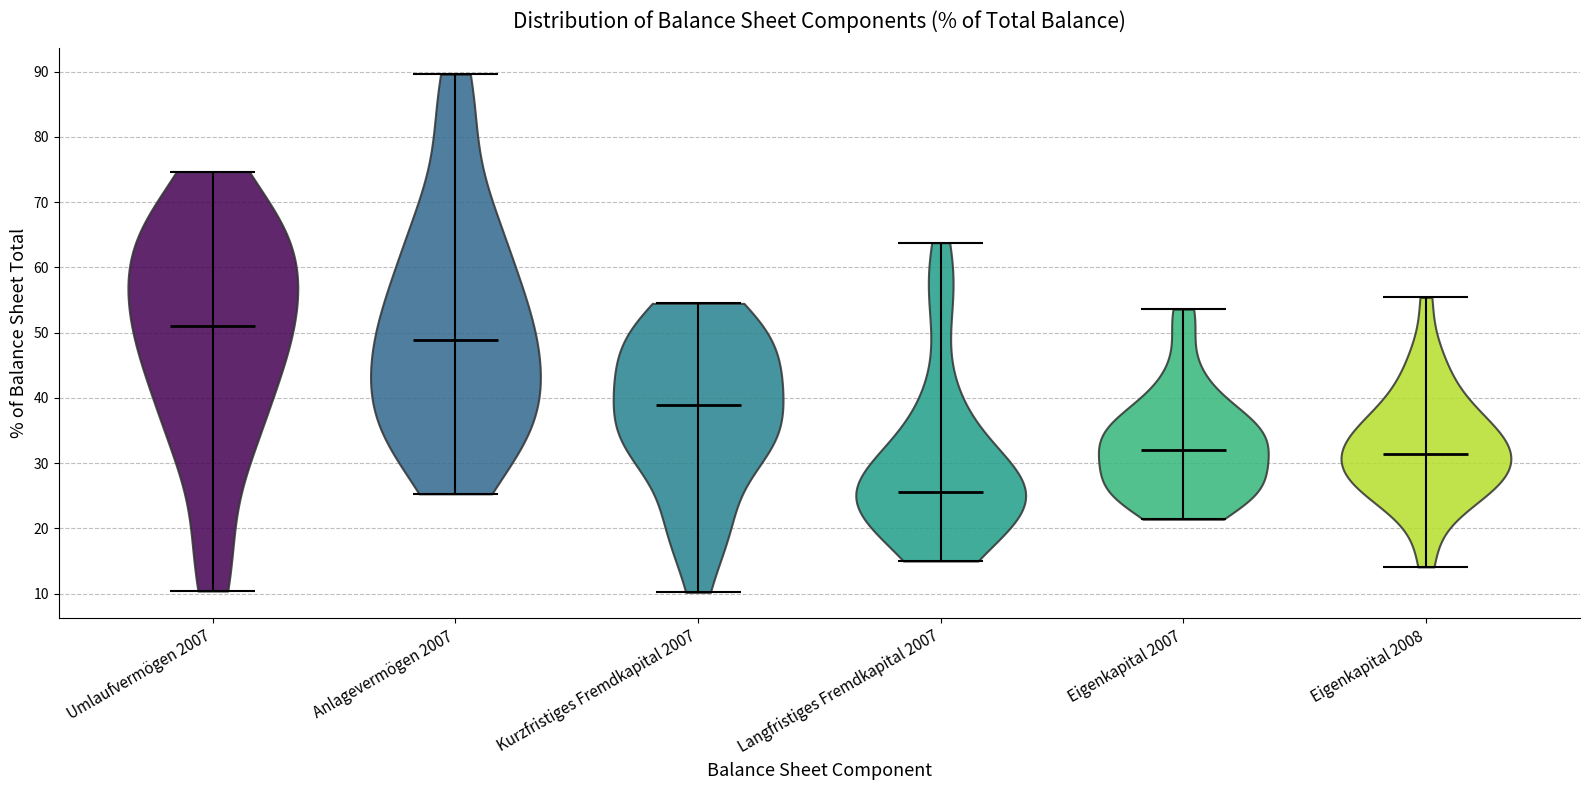

Which violin has the highest median line?

Umlaufvermögen 2007